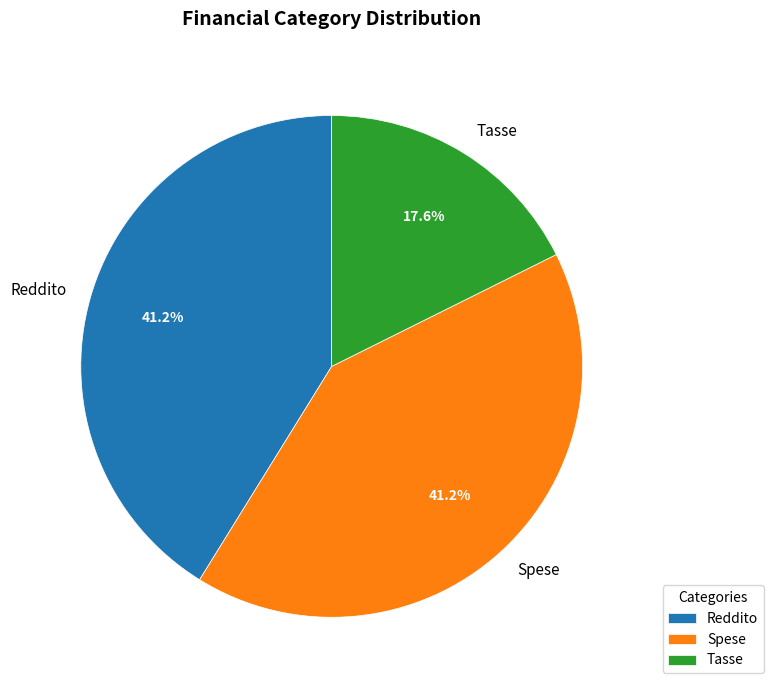

What is the ratio of the value at Tasse to the value at Reddito?

0.4